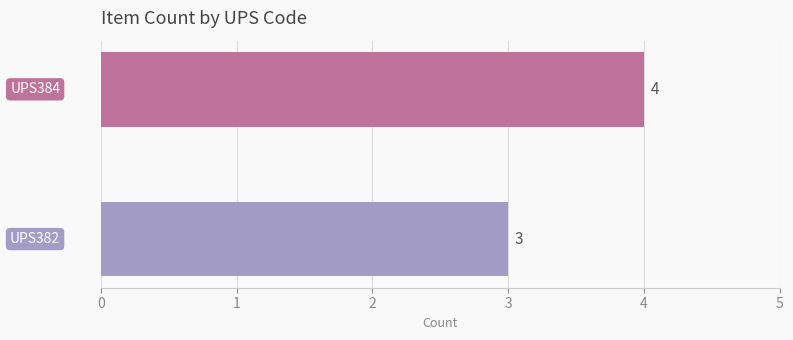

What is the minimum value shown in the chart?

3